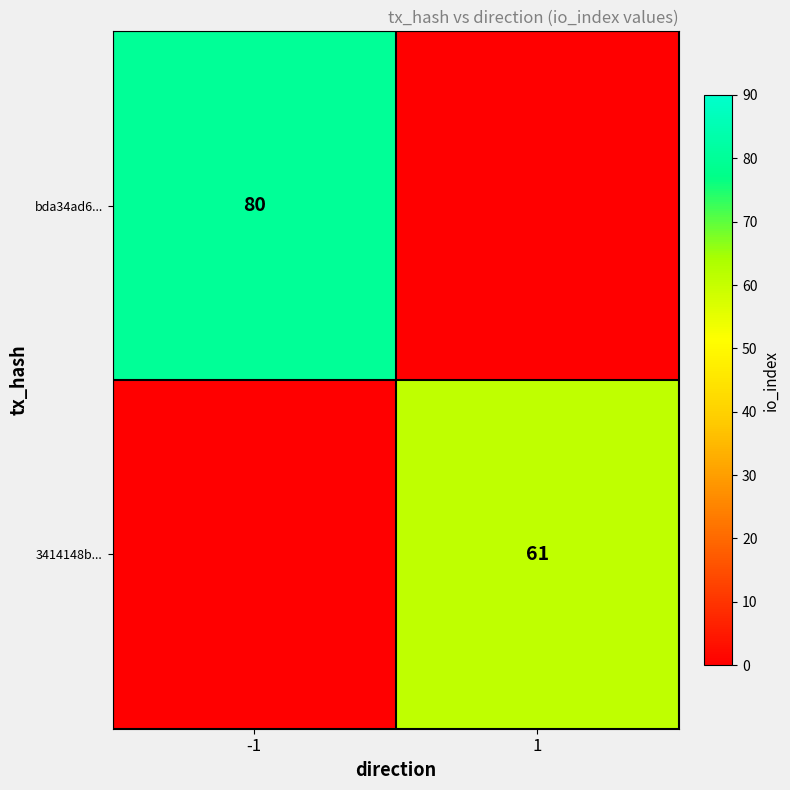

The value of 3414148b... at 1 is 61. True or false?

True